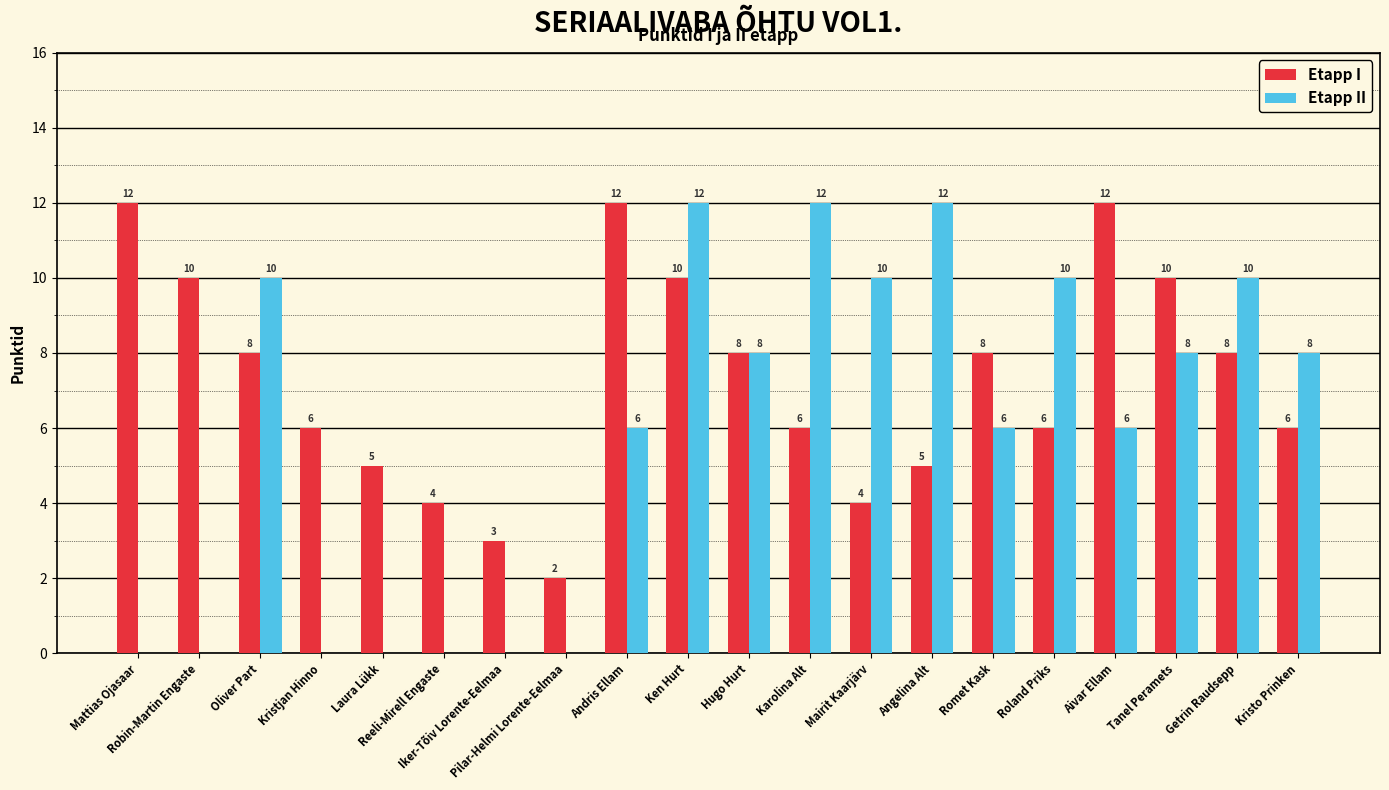

True or false: Etapp II has a value of -7 at Pilar-Helmi Lorente-Eelmaa.

False